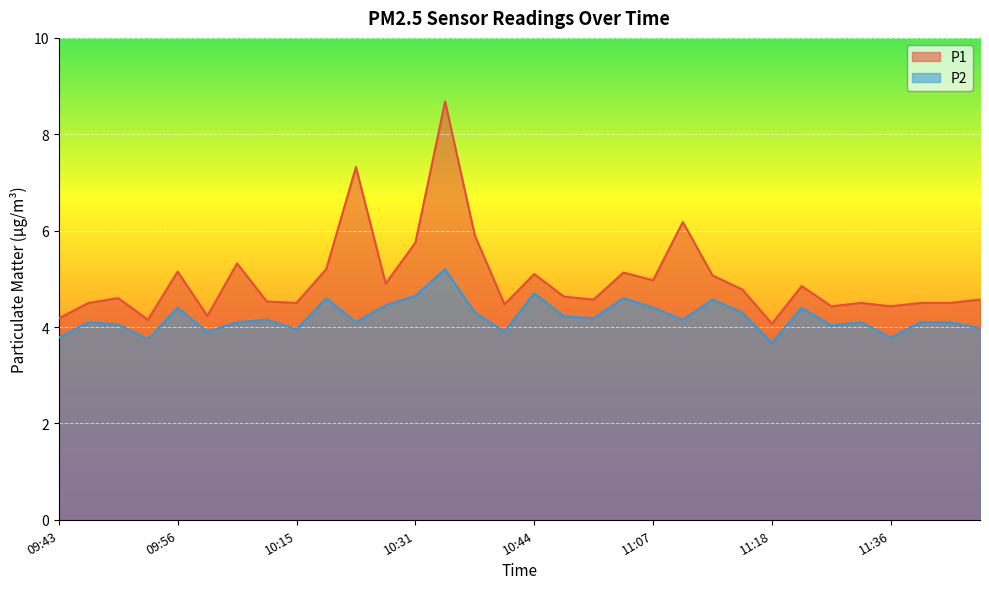

The value of P2 at 10:41 is 2.0. True or false?

False